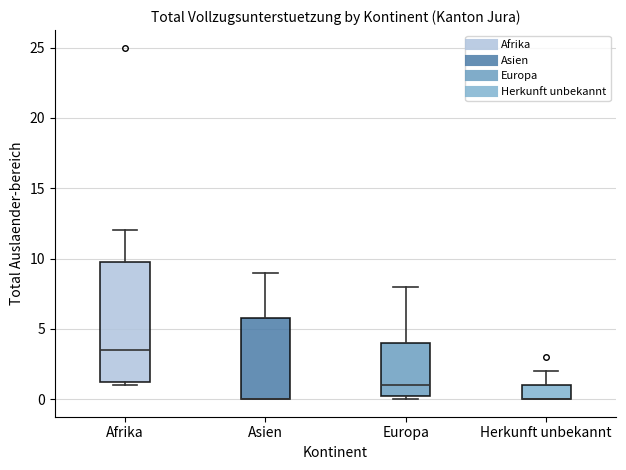

Reading left to right, read every box against the y-axis: the position of its median line, the range the box covers, and the ends of its whiskers. The values are not printed on the chart, so give them approximately, as read against the axis.

Afrika: median 3.5, box 1.5 to 10.0, whiskers 1.0 to 12.0
Asien: median 0.0 (drawn on the box's lower edge), box 0.0 to 6.0, whiskers 0.0 to 9.0
Europa: median 1.0, box 0.5 to 4.0, whiskers 0.0 to 8.0
Herkunft unbekannt: median 0.0 (drawn on the box's lower edge), box 0.0 to 1.0, whiskers 0.0 to 2.0